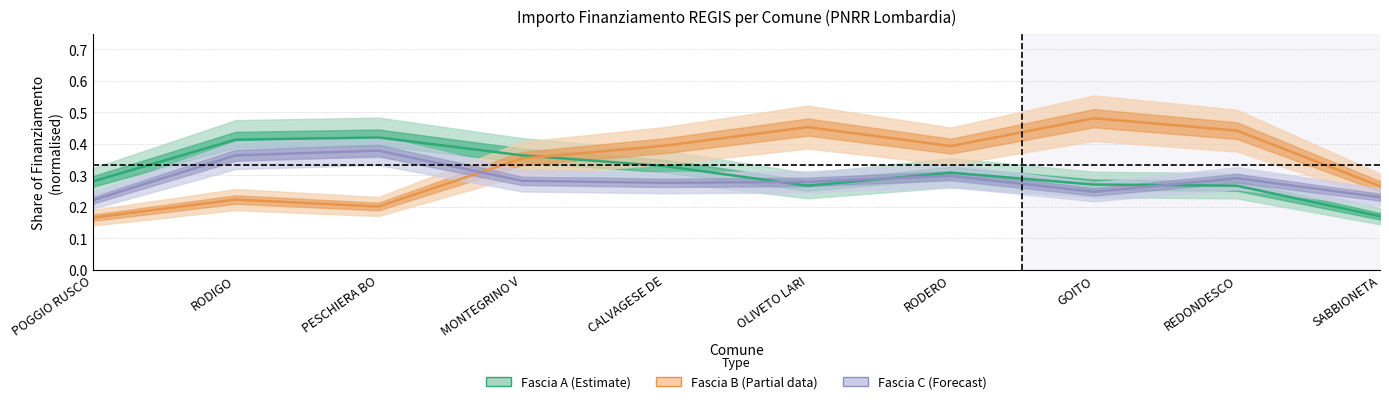

After their last crossing, which series has the higher values: Fascia C (Forecast) or Fascia B (Partial)?

Fascia B (Partial)